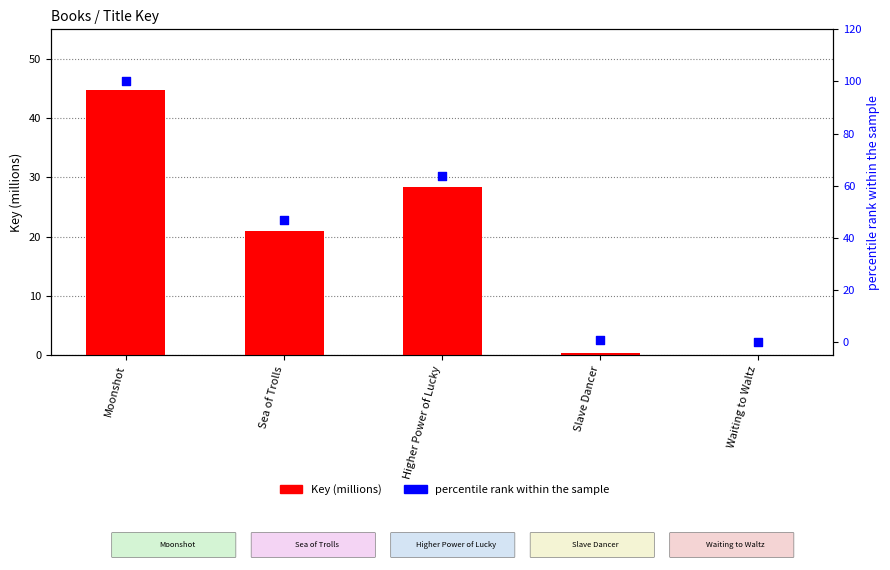

Which series reaches the maximum Y coordinate?

percentile rank within the sample